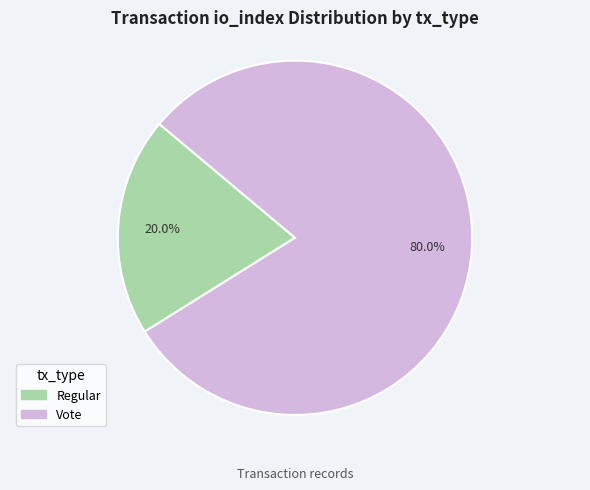

Does any single category account for the majority?

Yes